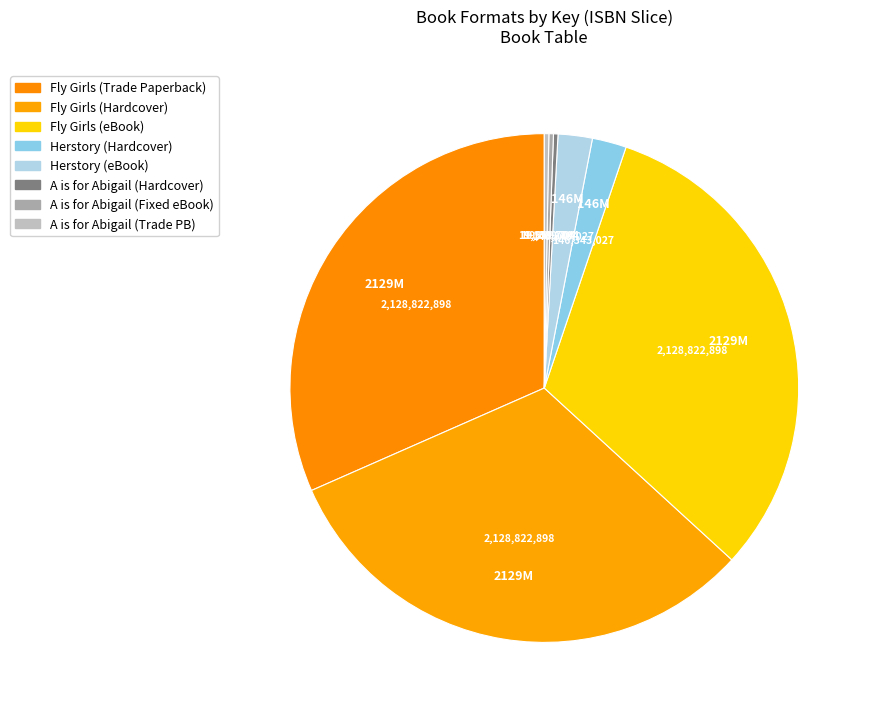

Is there a majority slice in this chart?

No